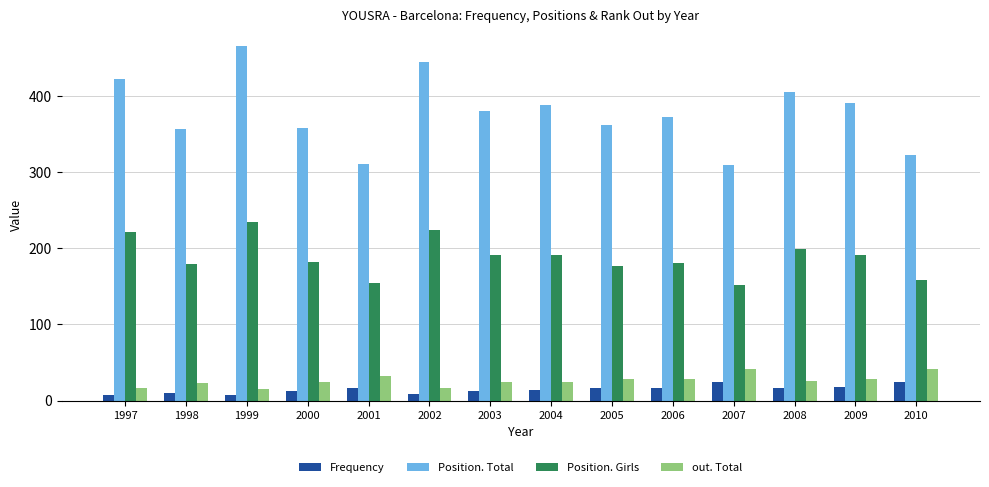

What is the minimum value shown in the chart?

7